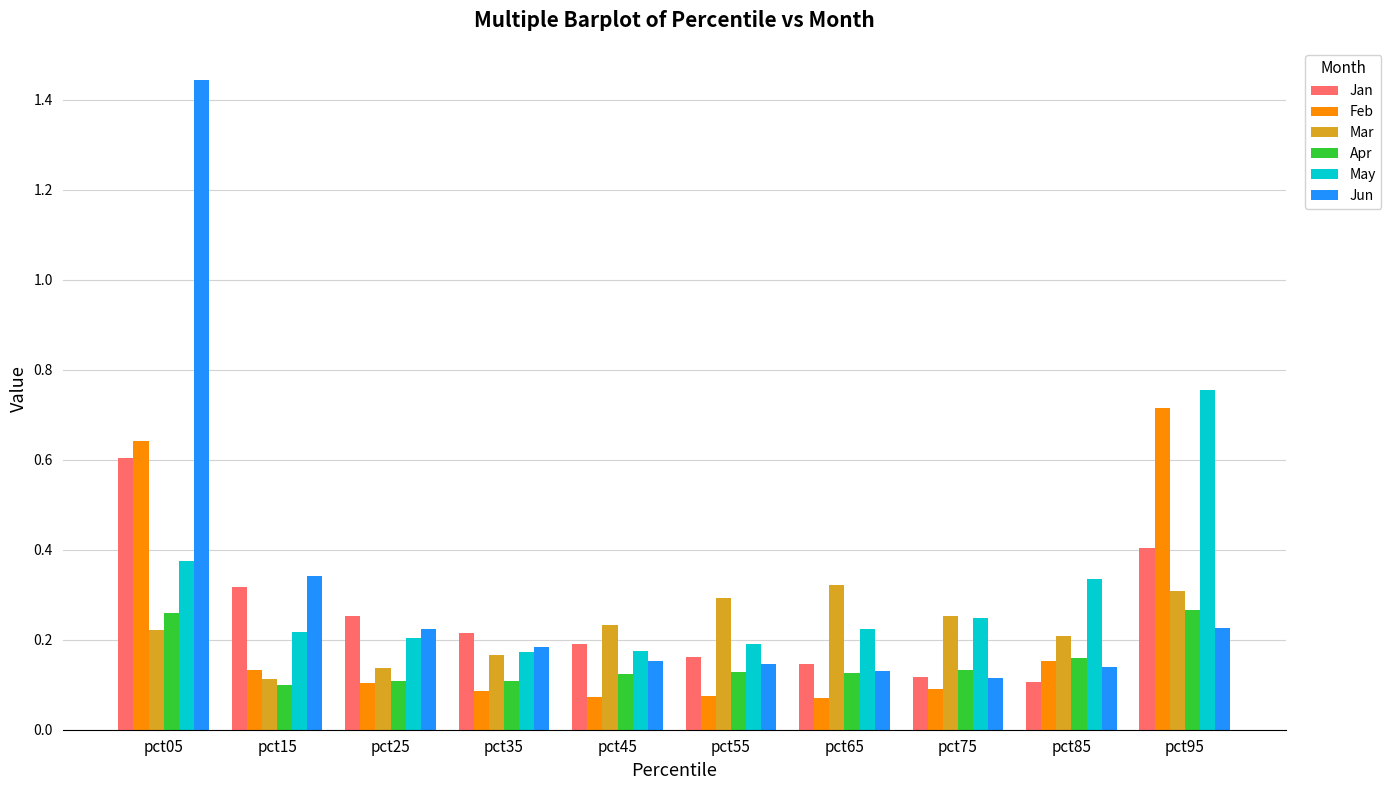

At pct55, list the series in order from smallest to largest.

Feb, Apr, Jun, Jan, May, Mar